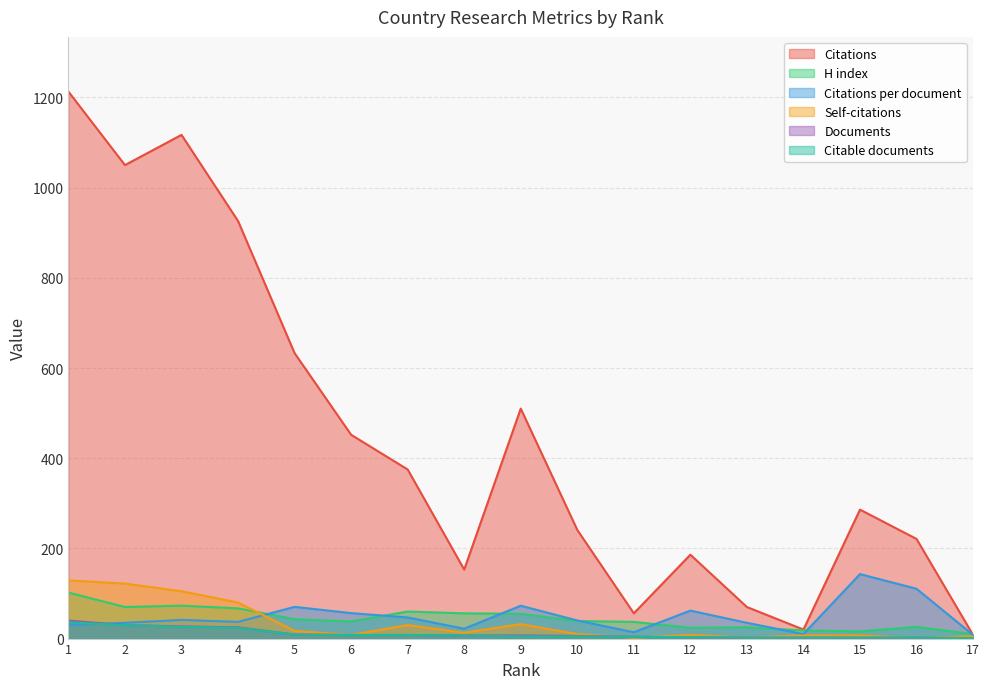

Rank the categories by Self-citations value from lowest to highest.

16, 11, 13, 17, 14, 15, 6, 12, 10, 8, 5, 7, 9, 4, 3, 2, 1